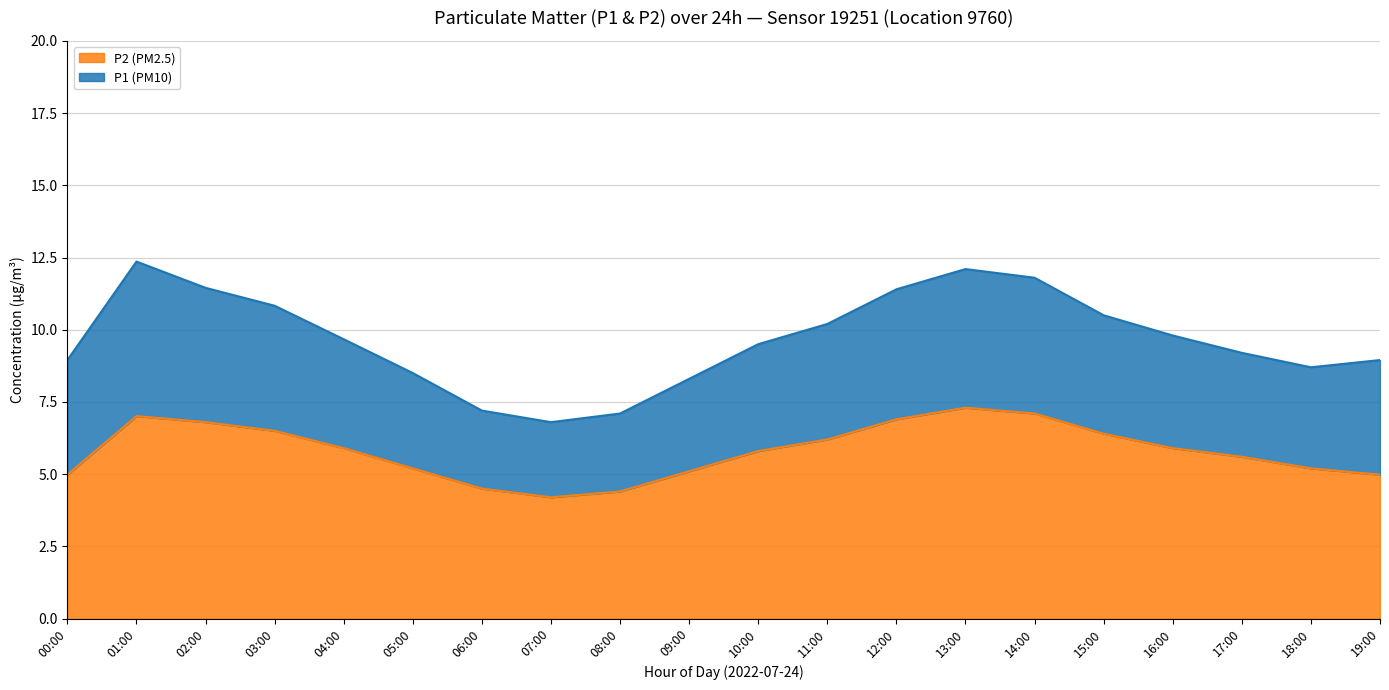

What is the change in value from 02:00 to 11:00?

-0.6